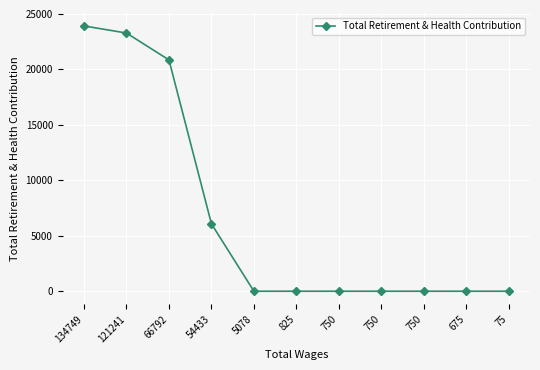

How many lines are shown in the chart?

1